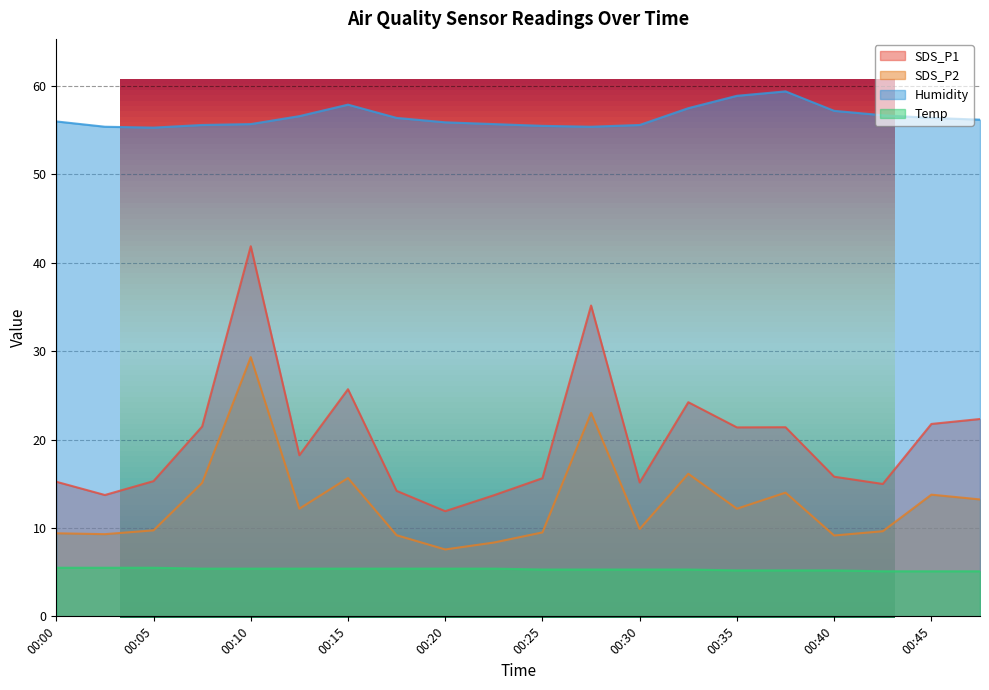

What are all the series names shown in the legend?

SDS_P1, SDS_P2, Humidity, Temp